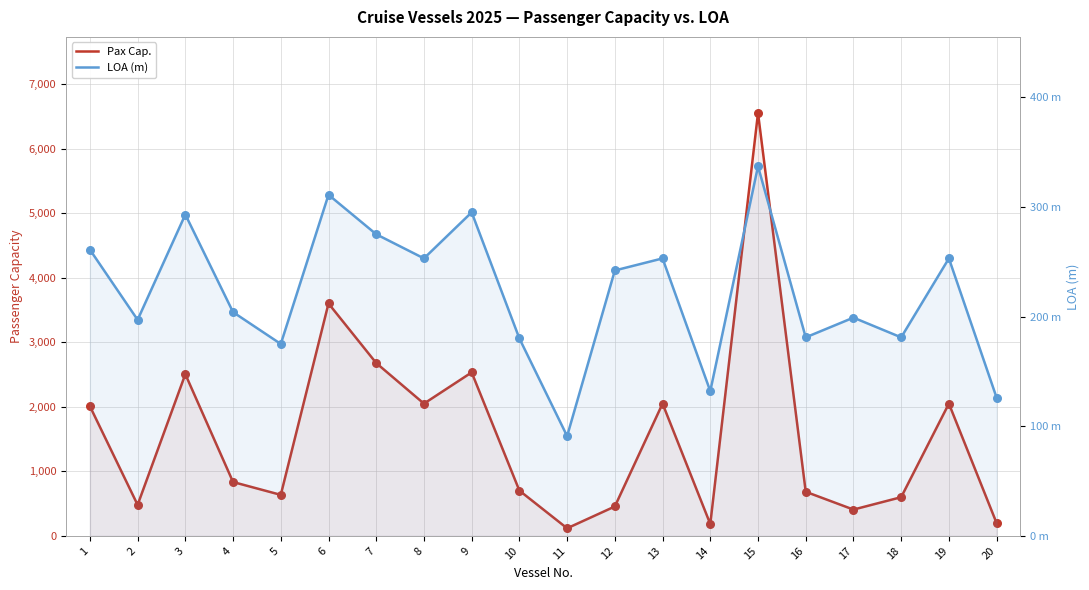

At how many categories does at least one series exceed 2764?

2